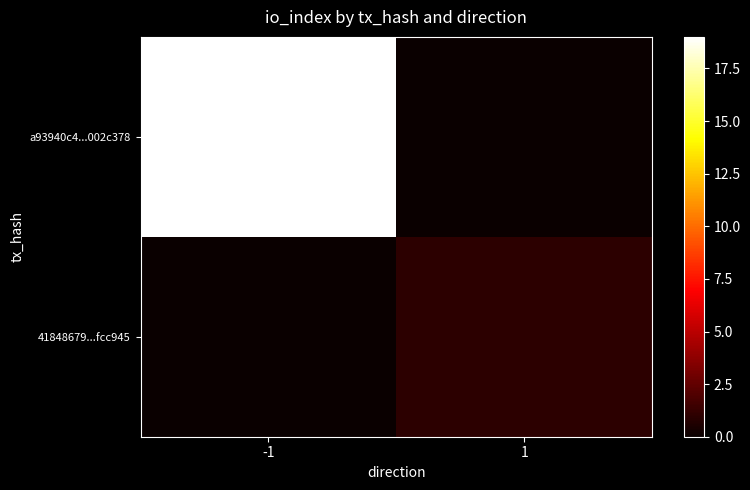

List the series in order of their overall mean, highest first.

a93940c4...002c378, 41848679...fcc945